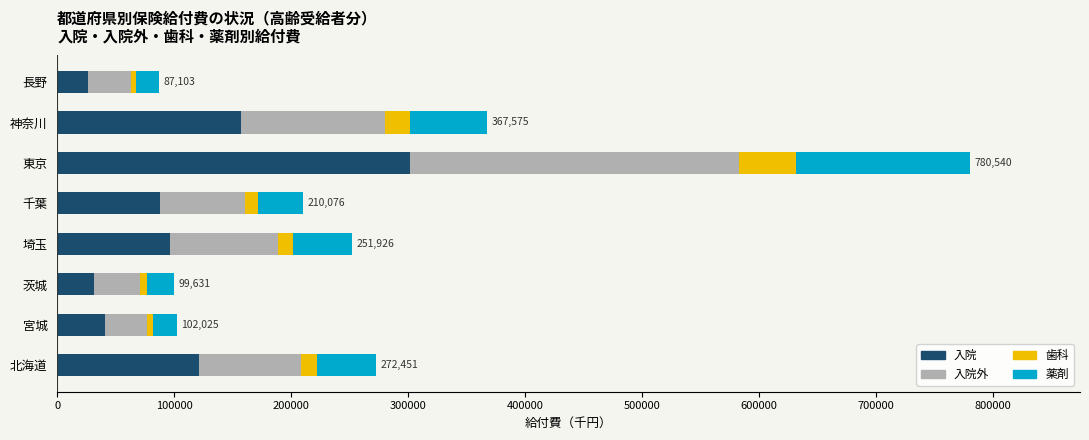

At which category is the sum across all series the highest?

東京